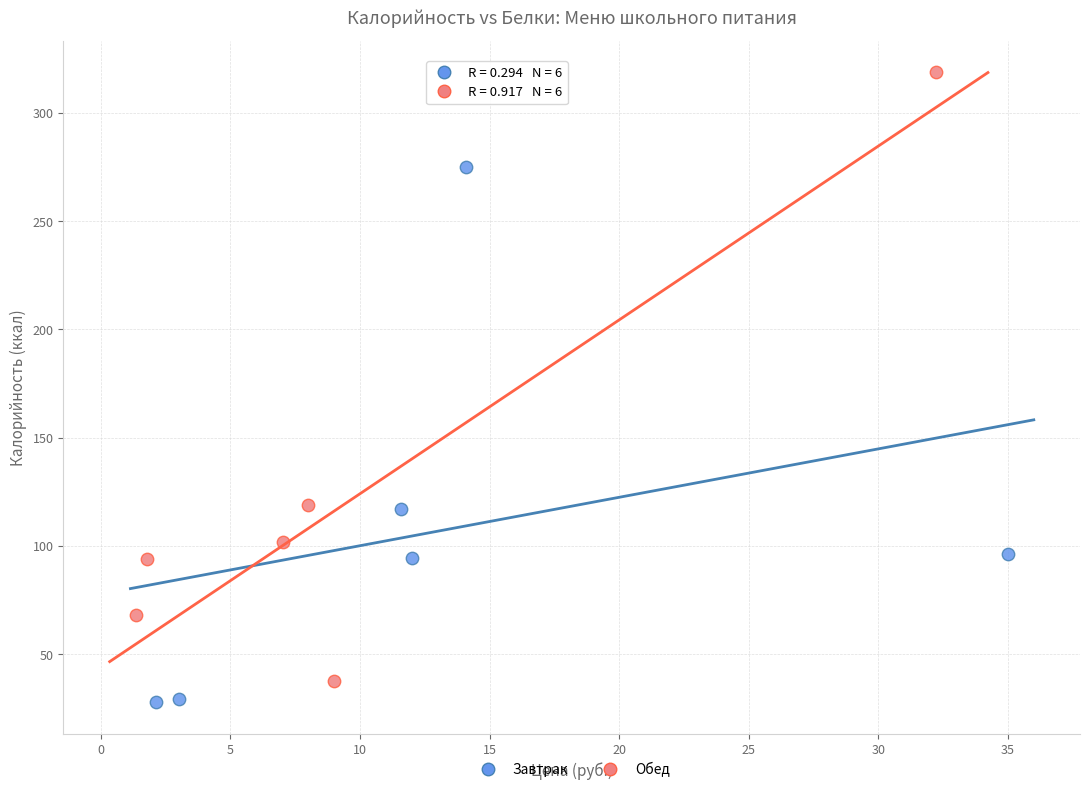

Which series has the widest spread of Y values?

Обед